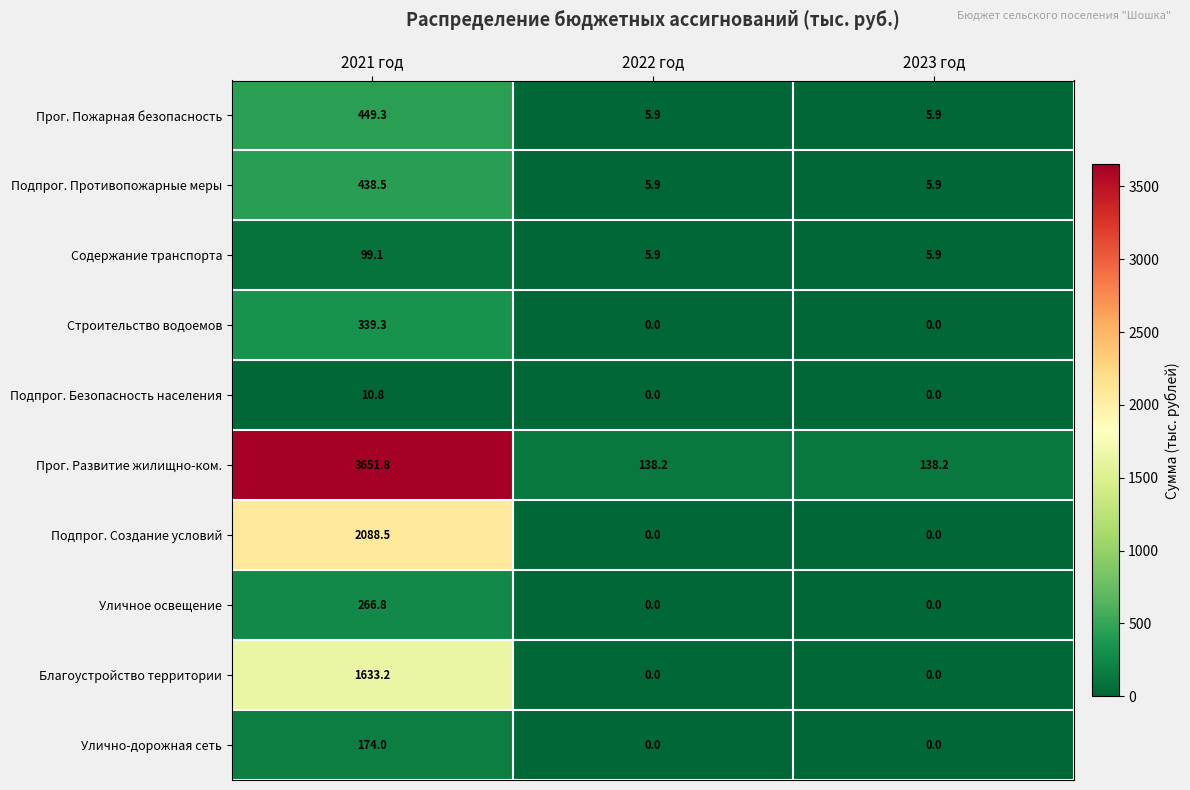

What is the average value of the Улично-дорожная сеть series?

58.0